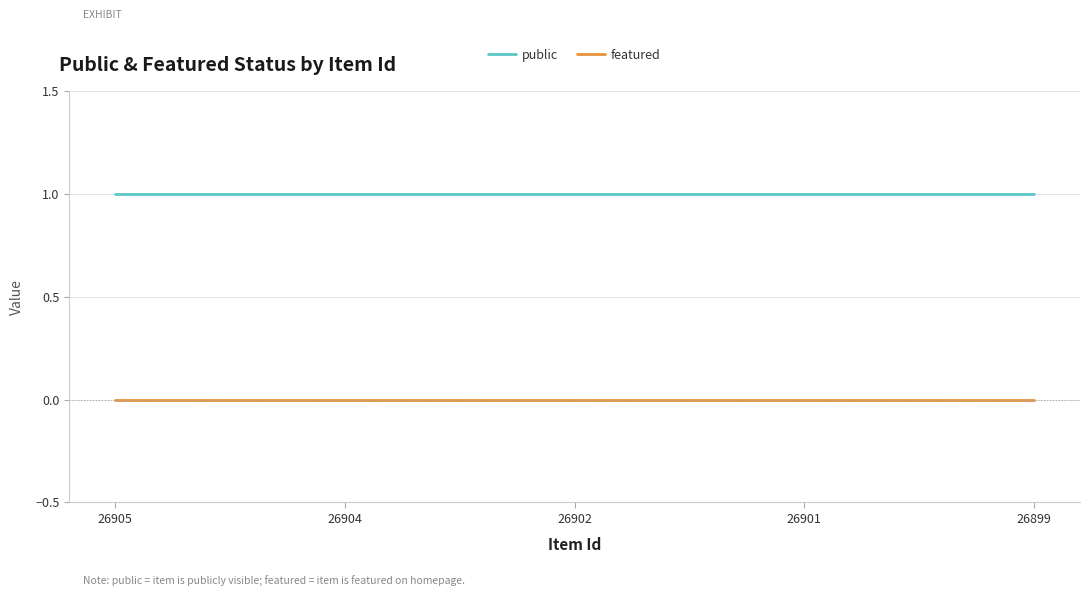

Reading left to right, list all the values displayed in this chart.

public: 1	1	1	1	1
featured: 0	0	0	0	0